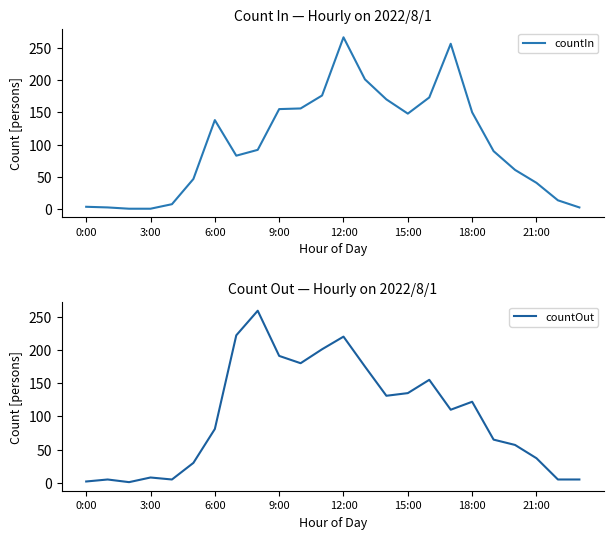

Is it true that countOut equals 58 at 18:00?

False